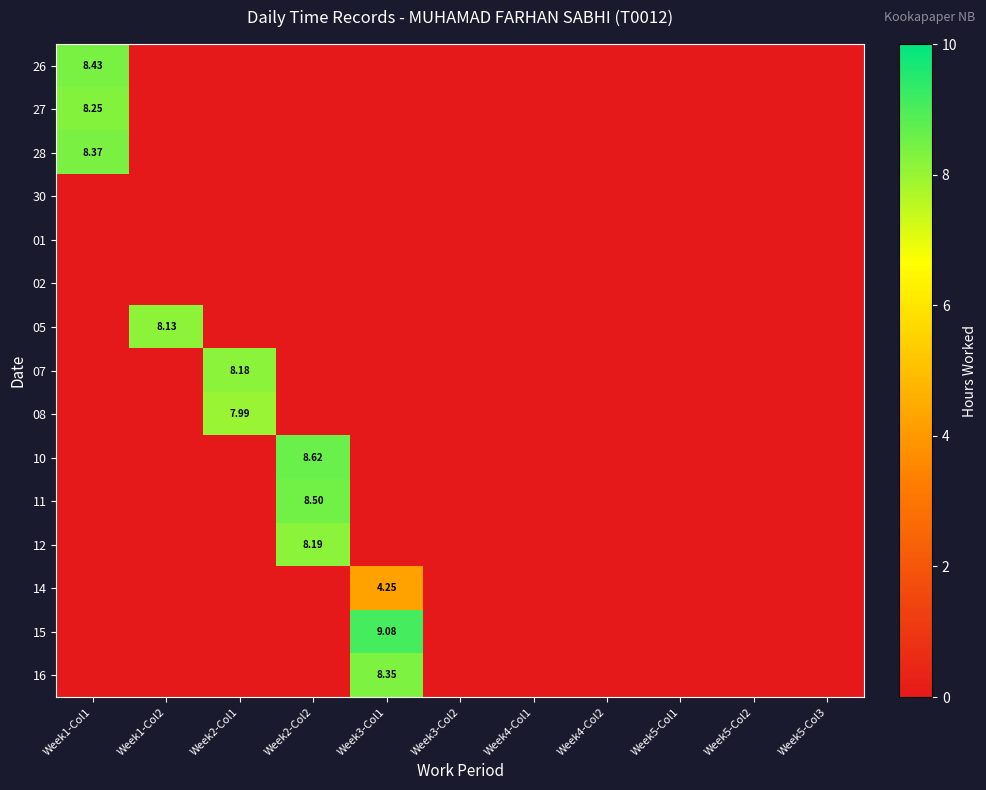

How many data points in 15 are above 0?

1